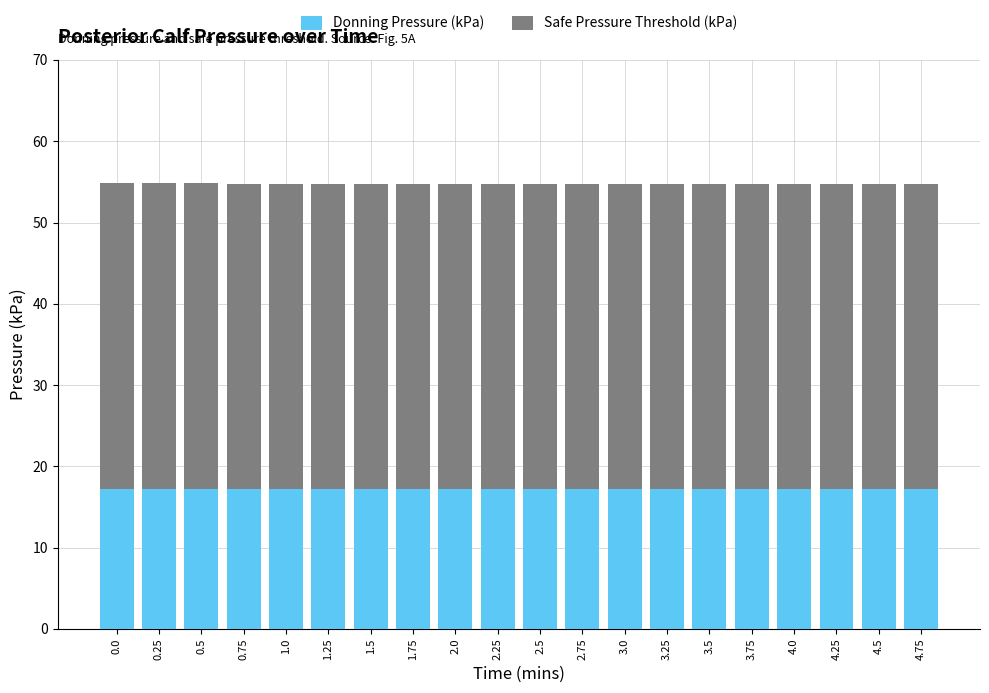

The value of Donning Pressure (kPa) at 3.5 is 17.2. True or false?

True